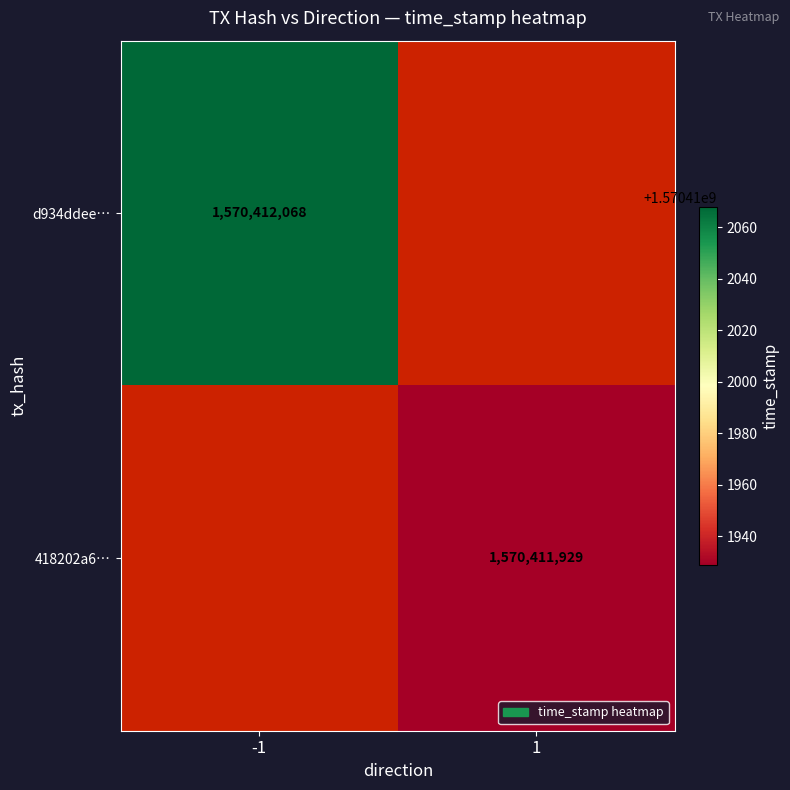

What is the sum of the d934ddeeca59ff67920c90dadedc3cd7ad92472 values at direction and time_stamp?

1570412067